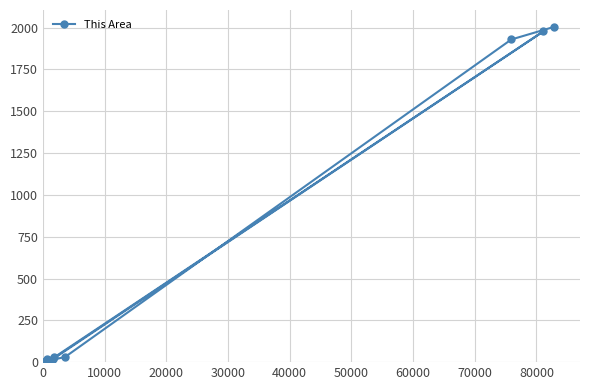

What is the average value?

602